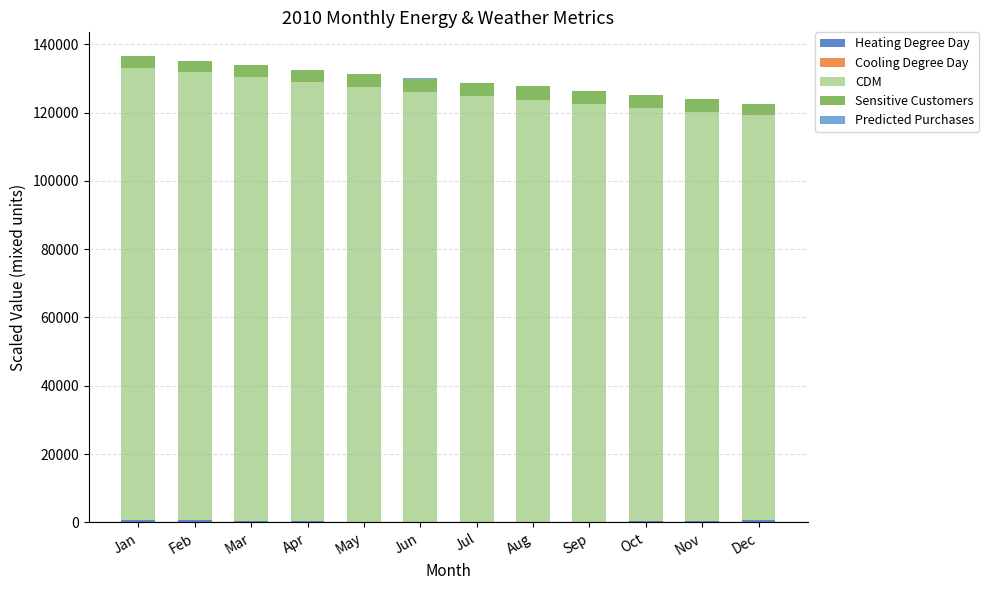

Between Nov and Aug, which is larger?

Nov